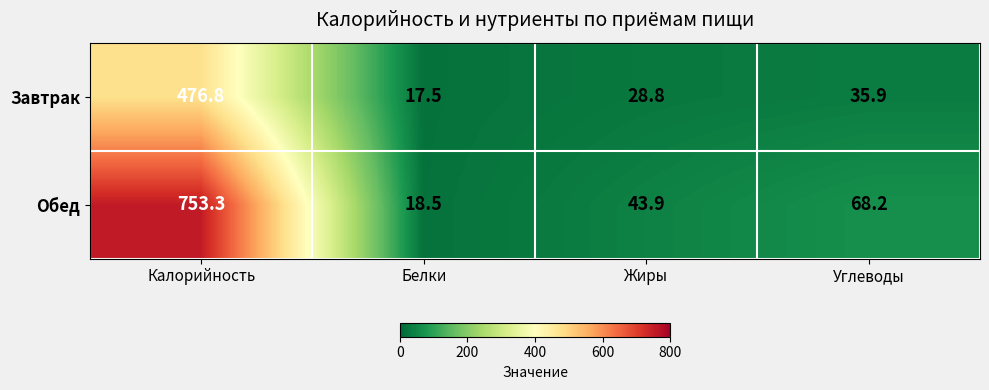

What is the maximum value shown in the chart?

753.3